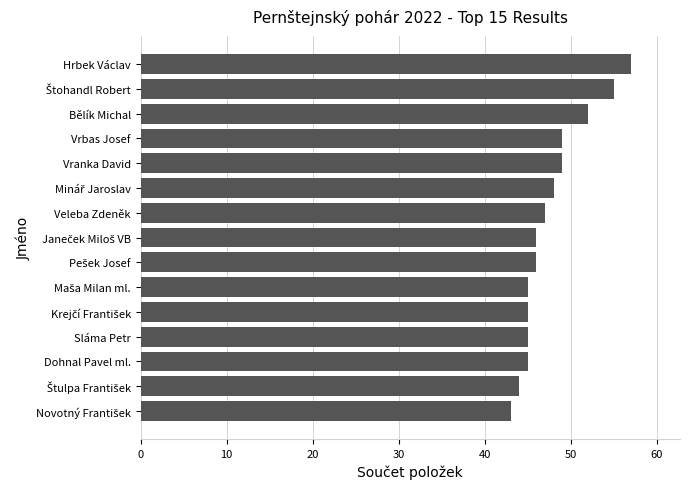

What is the ratio of the value at Veleba Zdeněk to the value at Bělík Michal?

0.9